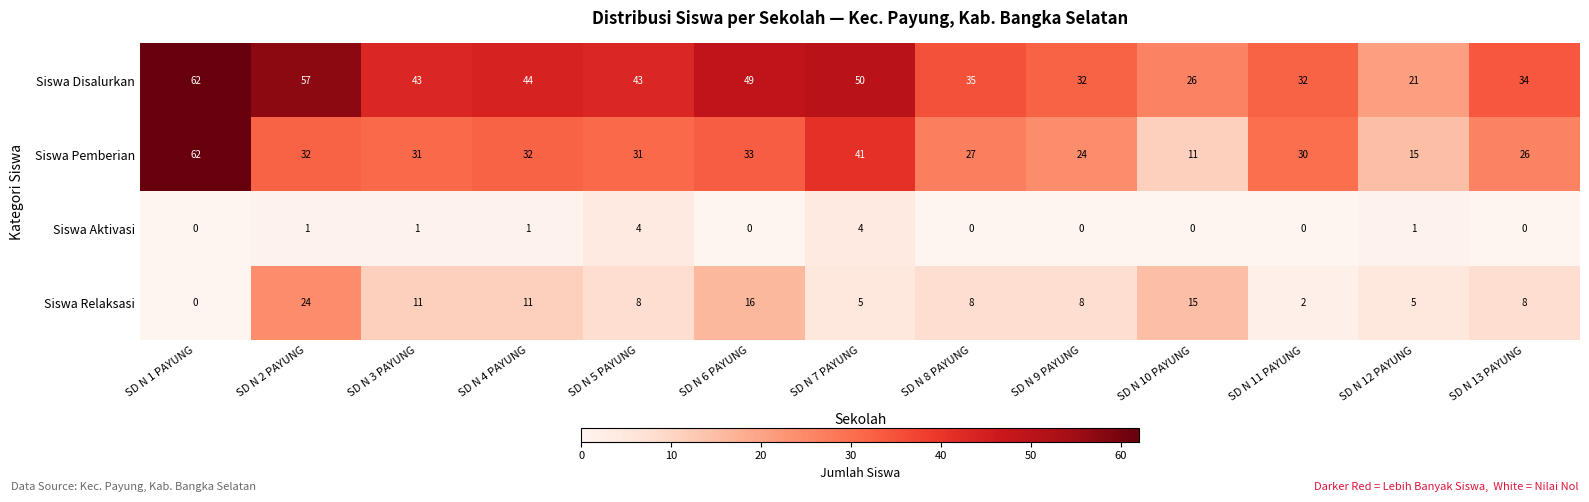

Where does the Siswa Relaksasi series first go above 8?

SD N 2 PAYUNG